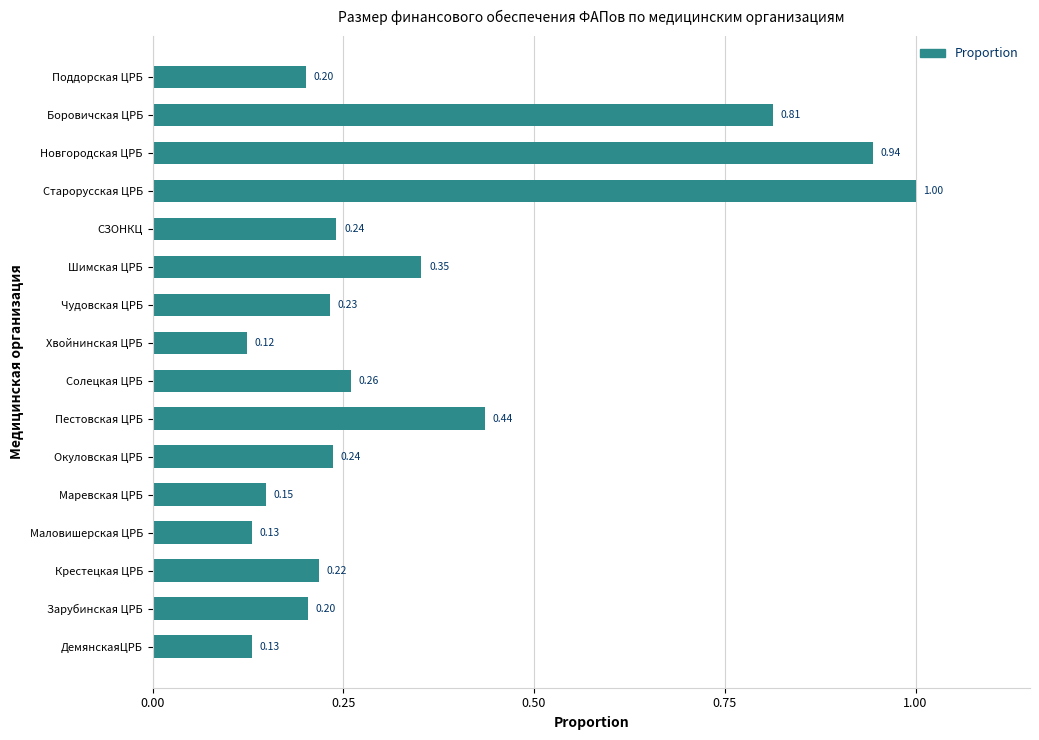

Which has a higher value, ДемянскаяЦРБ or Пестовская ЦРБ?

Пестовская ЦРБ